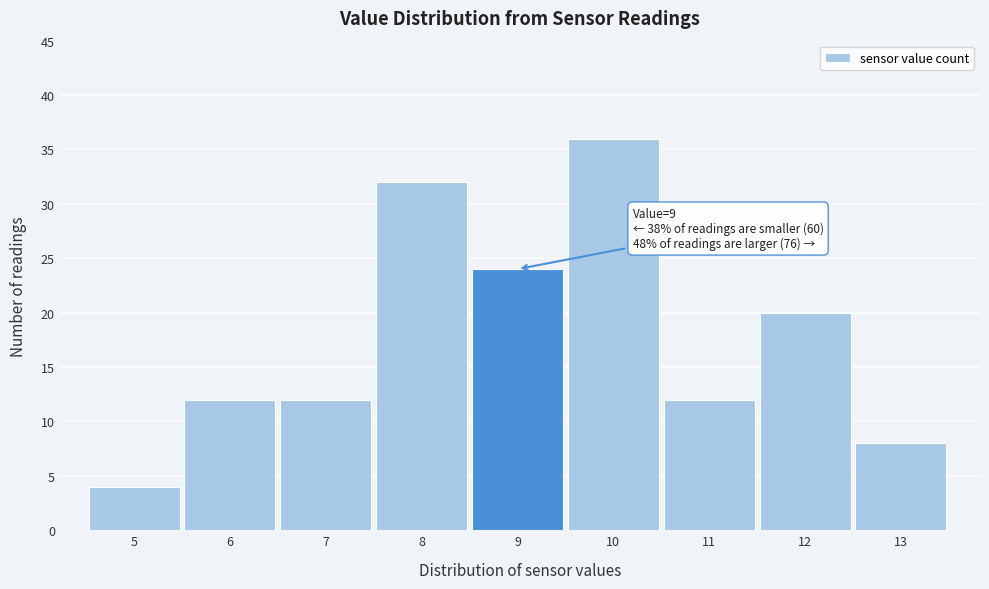

Reading right to left, transcribe all the data shown in this chart.

8	20	12	36	24	32	12	12	4